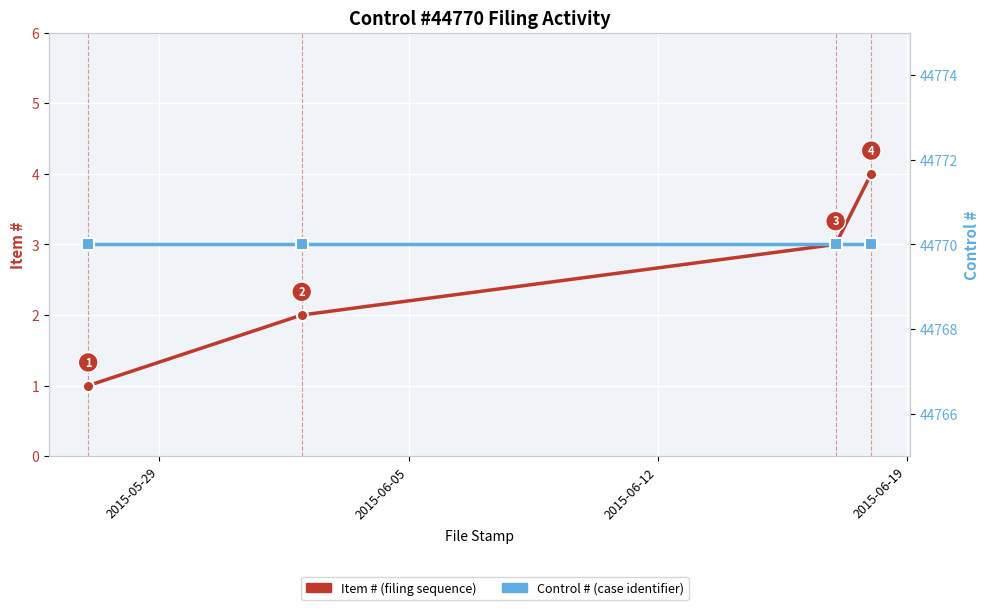

What is the value of the Item # point at the 1st from the left?

1